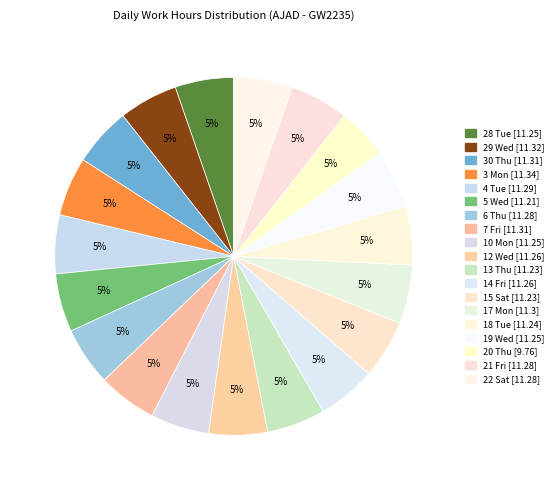

What percentage is the 7 Fri slice, to the nearest percent?

5%